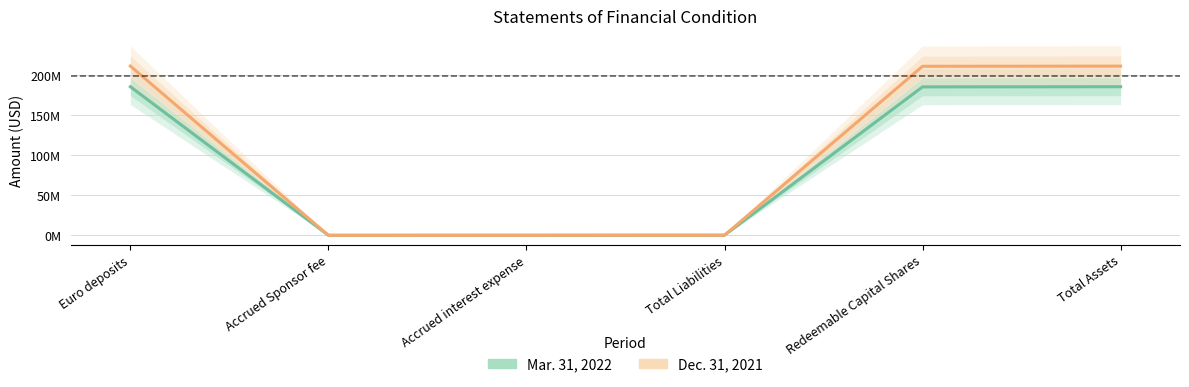

Between Total Liabilities and Accrued Sponsor fee, which is larger?

Total Liabilities